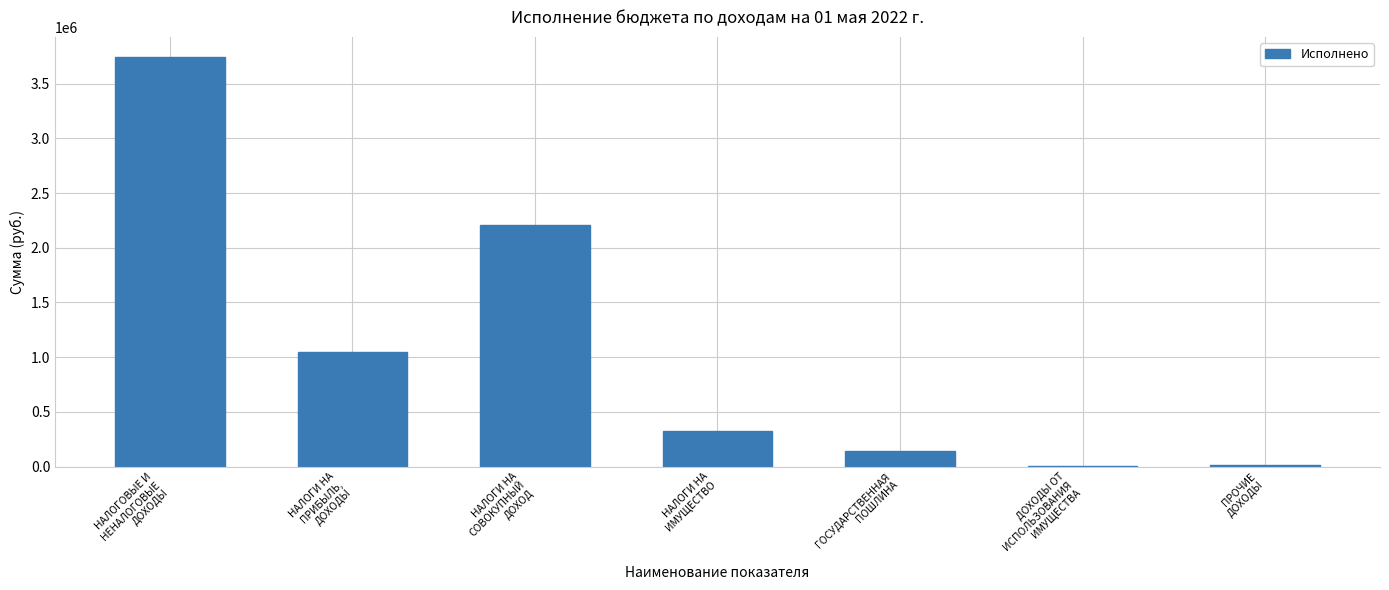

What is the greatest value displayed?

3739657.9